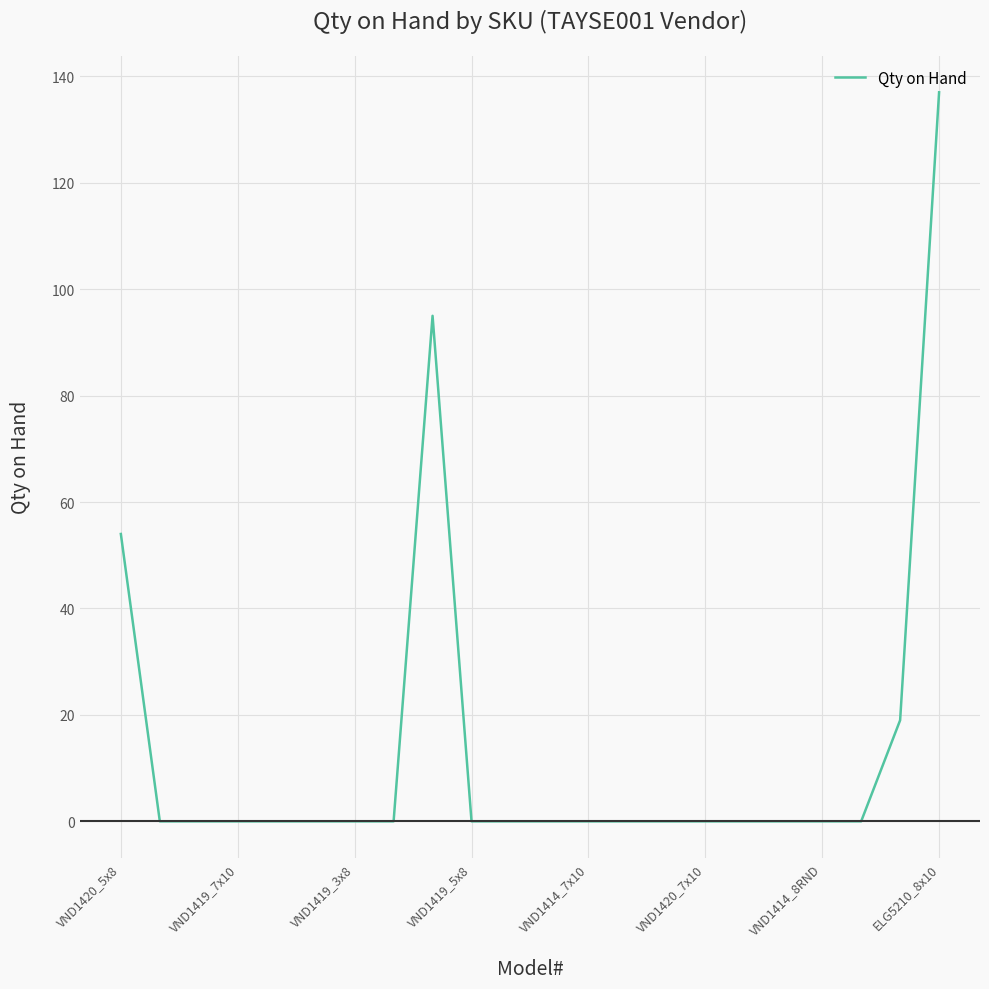

What is the maximum value shown in the chart?

137